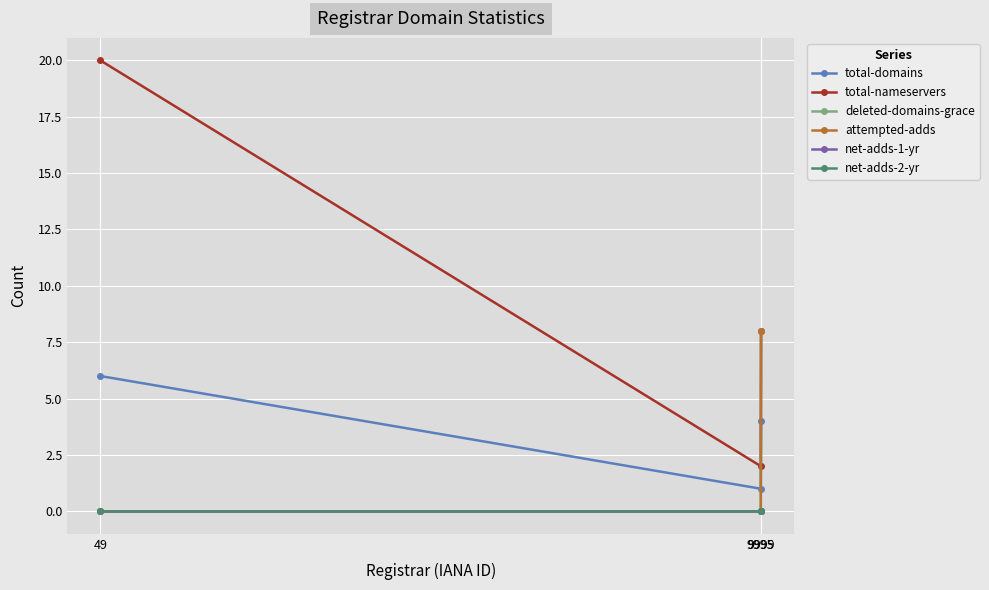

Where is total-domains nearest to the value 3?

9999